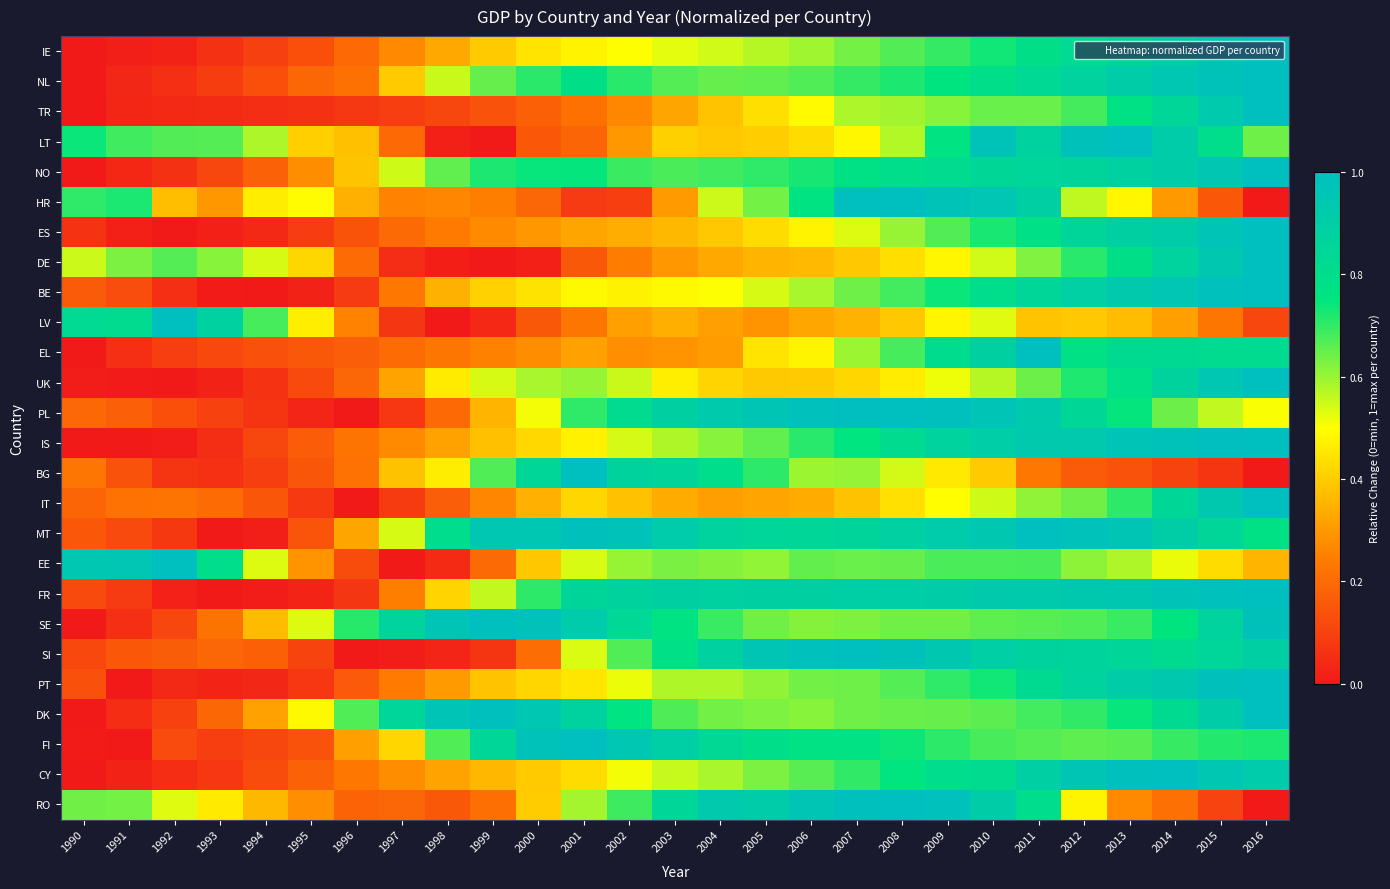

What is the difference between the highest and lowest values at 1993?

0.9